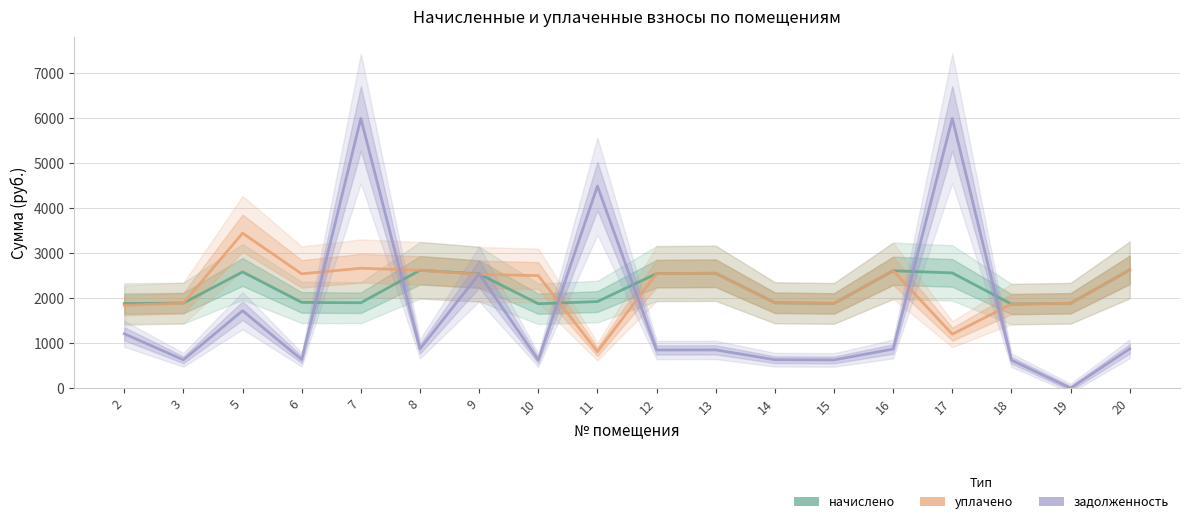

What is the average value of the задолженность series?

1670.6